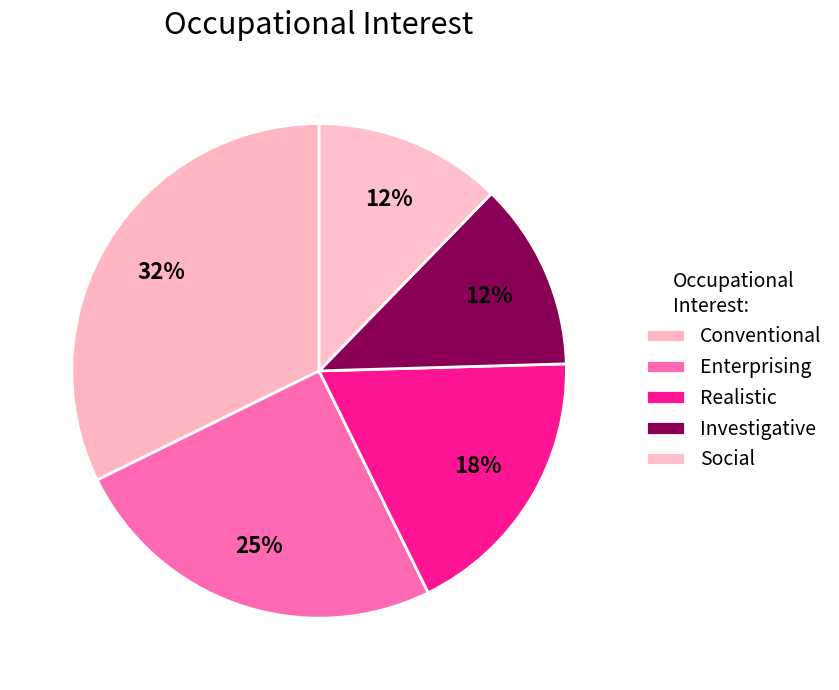

True or false: Realistic accounts for 18% of the total.

True